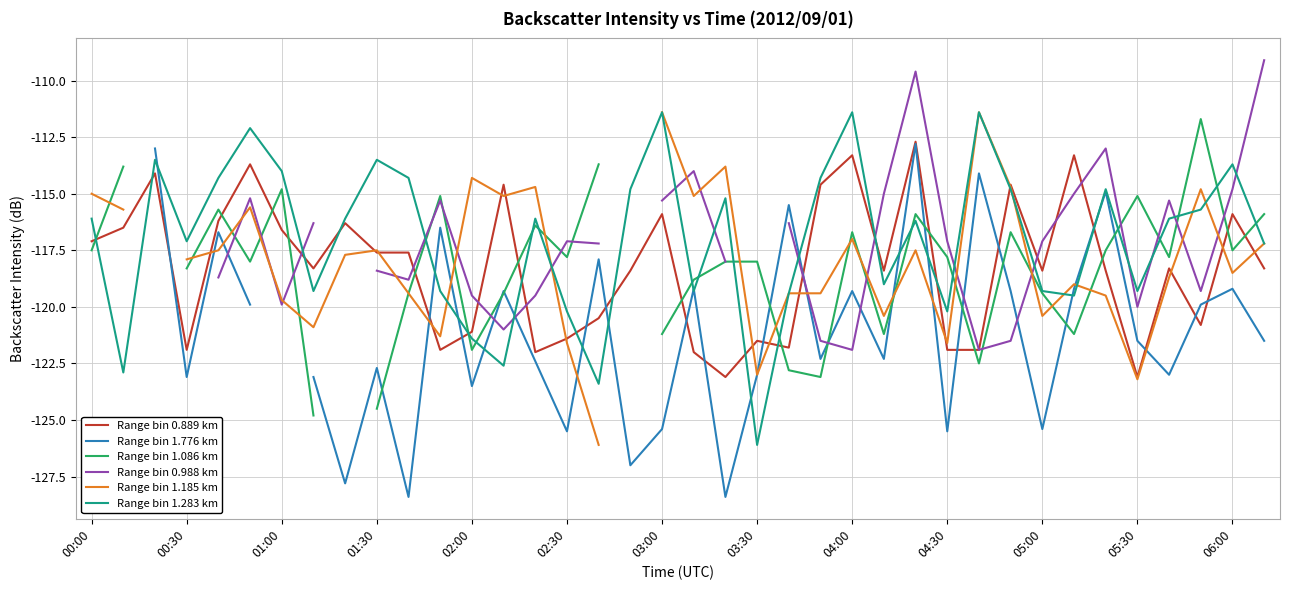

At which category does Range bin 0.889 km reach its first local valley?

00:30